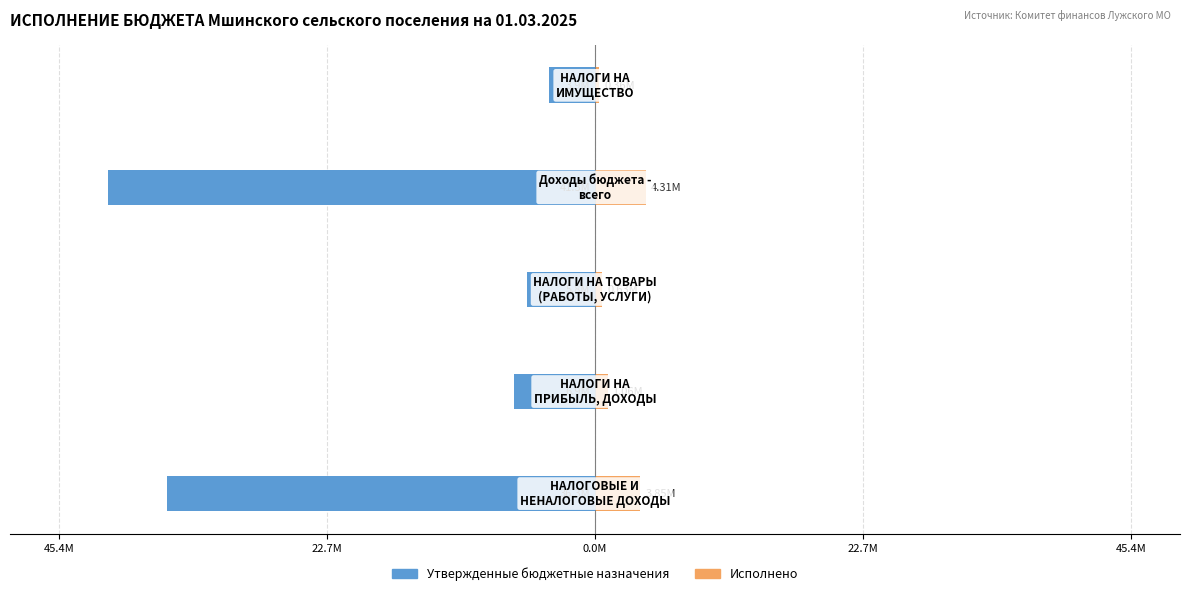

Is it true that Утвержденные бюджетные назначения equals -66107220.5 at 22.7M?

False